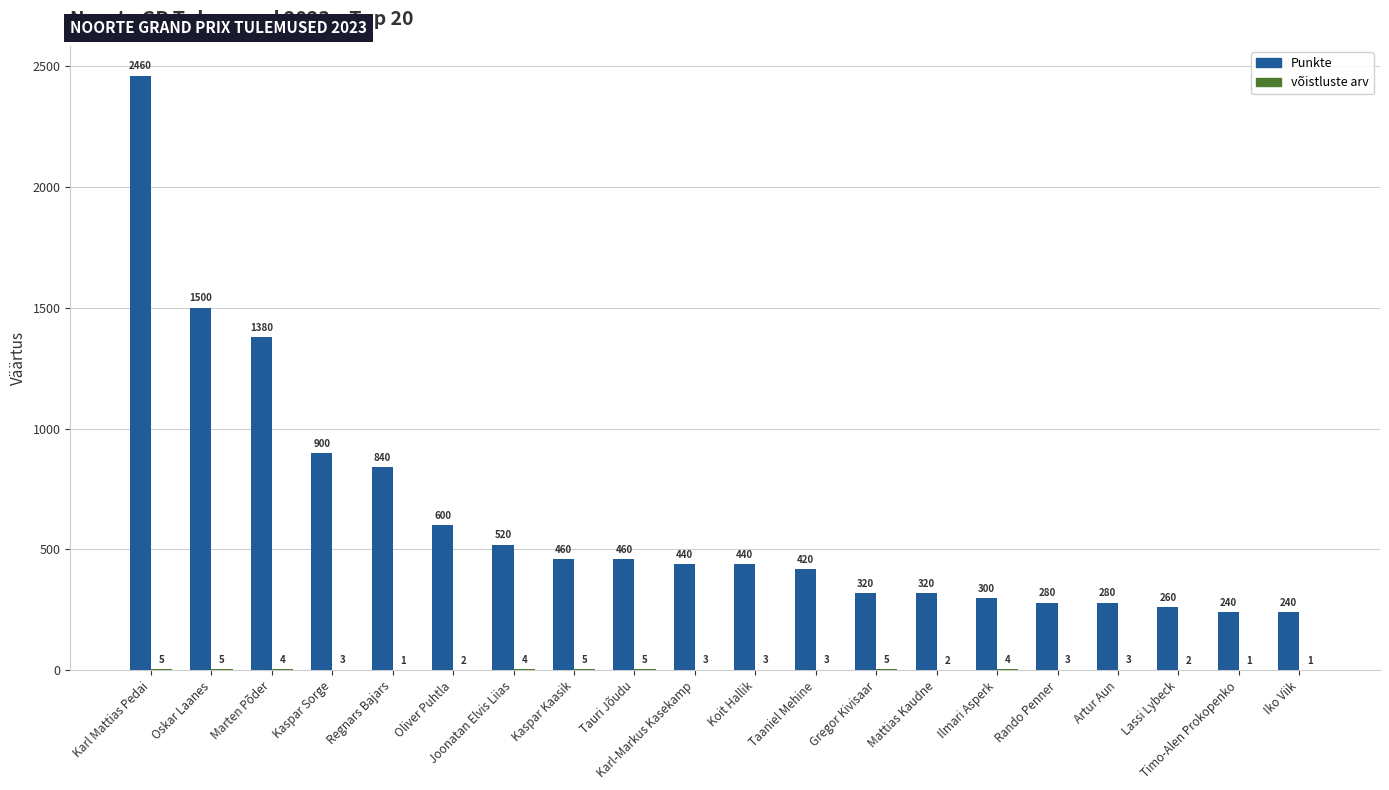

What value does the Punkte series have at Joonatan Elvis Liias?

520